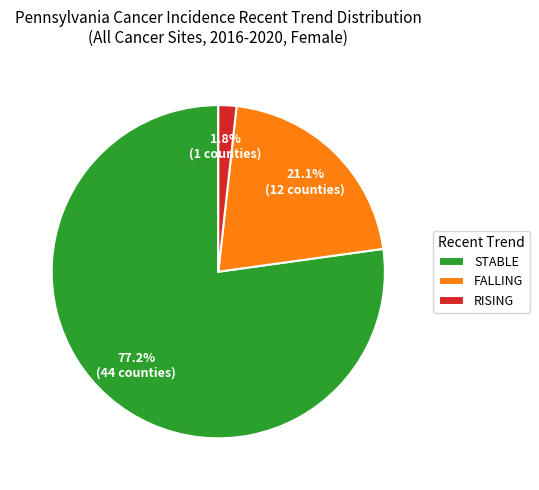

Count the number of slices in the pie.

3